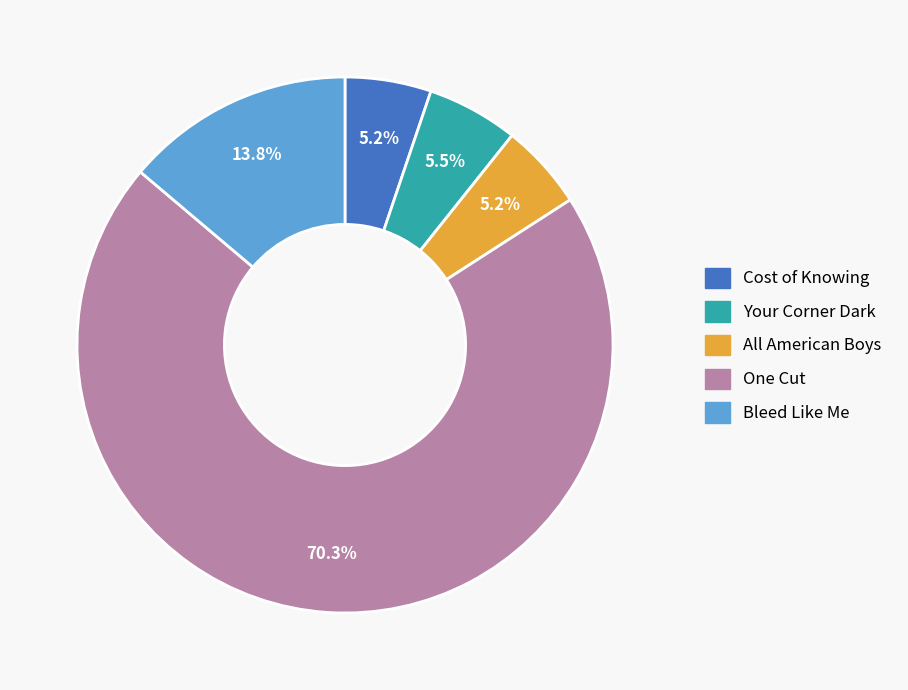

How many slices are in this pie chart?

5